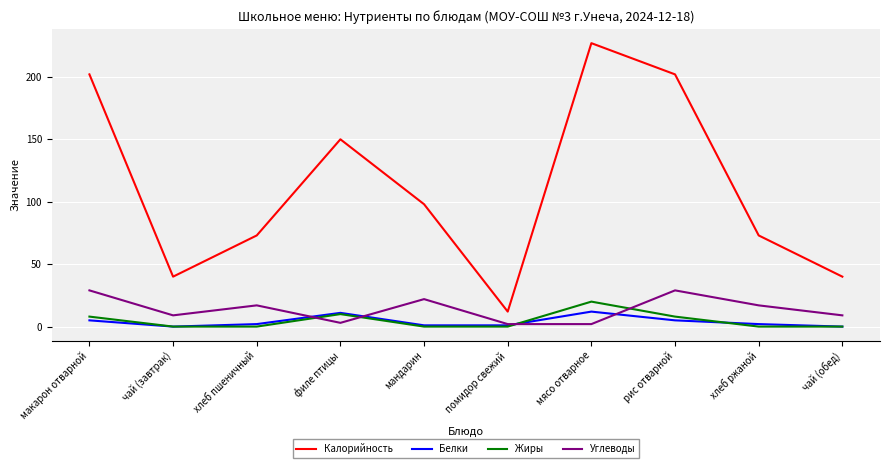

At which category does Углеводы reach its first local valley?

чай (завтрак)